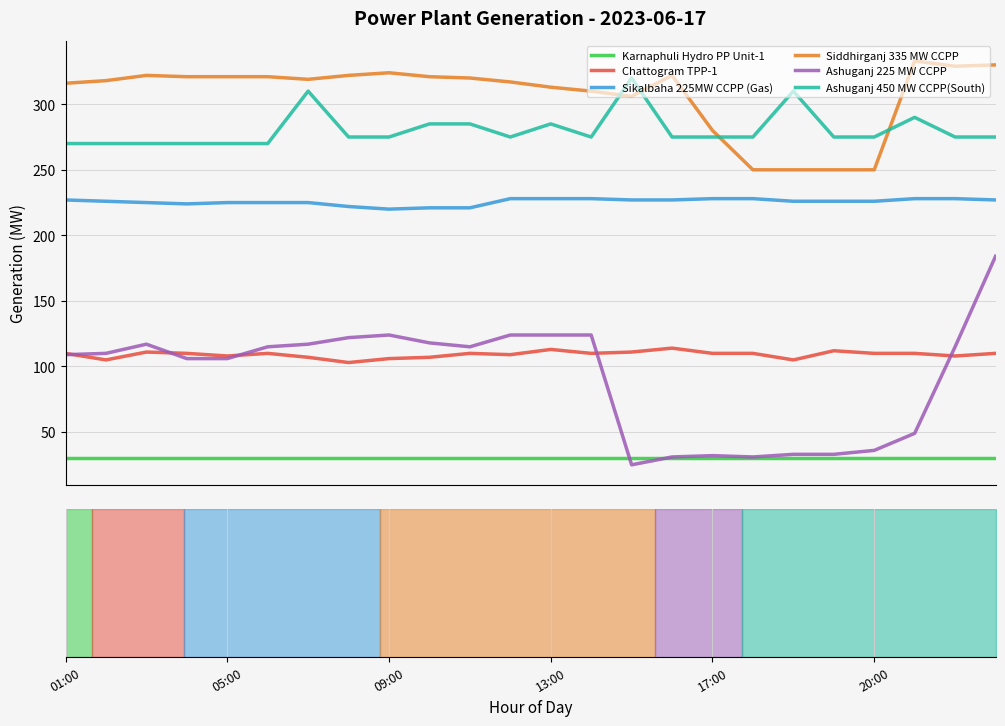

Is the value of Siddhirganj 335 MW CCPP at 15 greater than the value of Karnaphuli Hydro PP Unit-1 at 13?

Yes